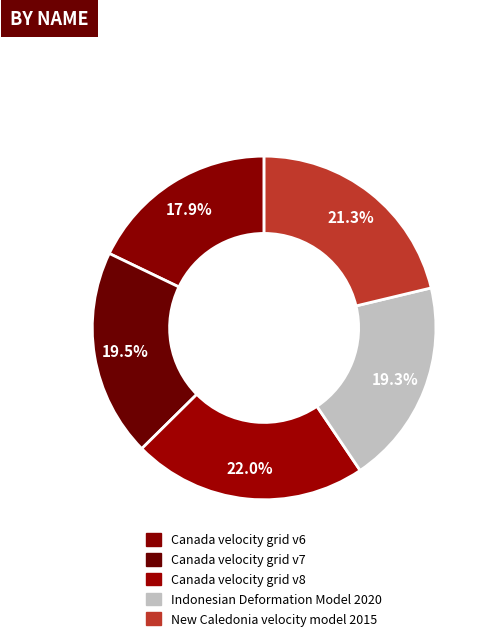

Is the sum of Indonesian Deformation Model 2020 and Canada velocity grid v7 greater than half?

No